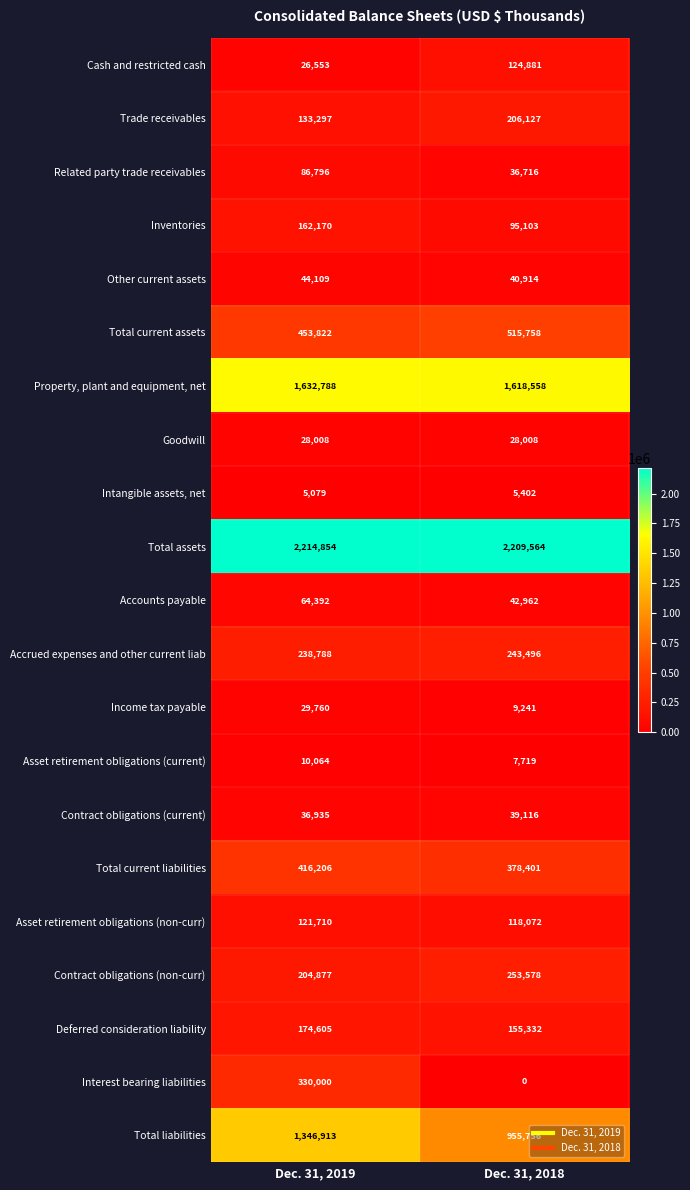

The value of Intangible assets, net at Dec. 31, 2018 is 2934. True or false?

False